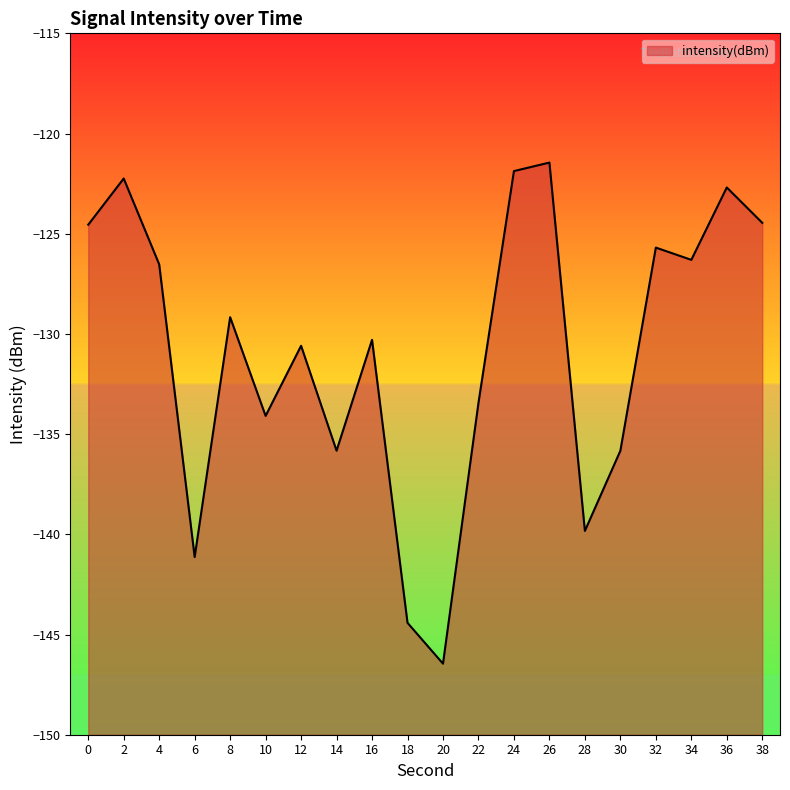

True or false: the data shows -121.4 at 26.

True